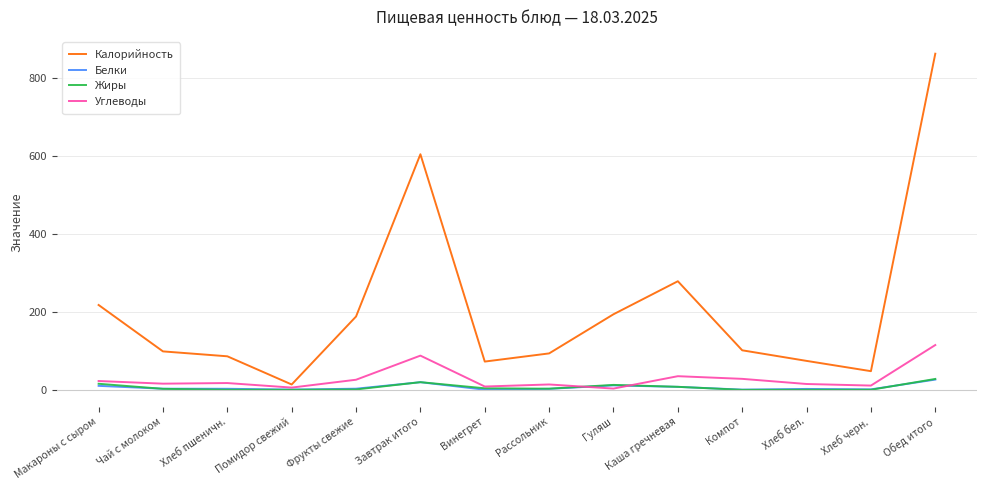

What is the difference between the second highest and second lowest values in the Калорийность series?

557.2